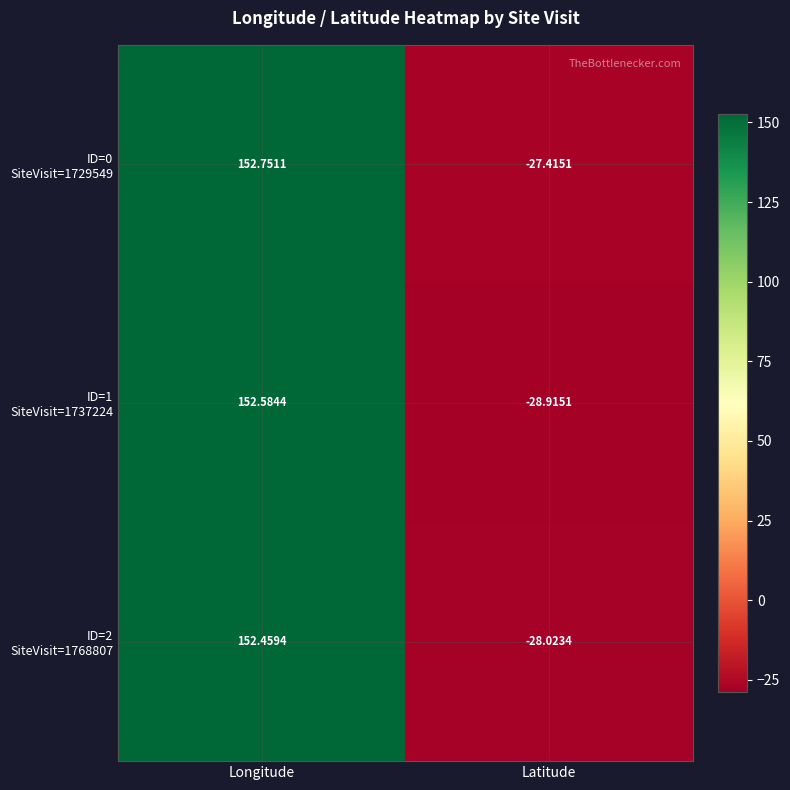

At which category does the chart reach its minimum across all series?

Latitude